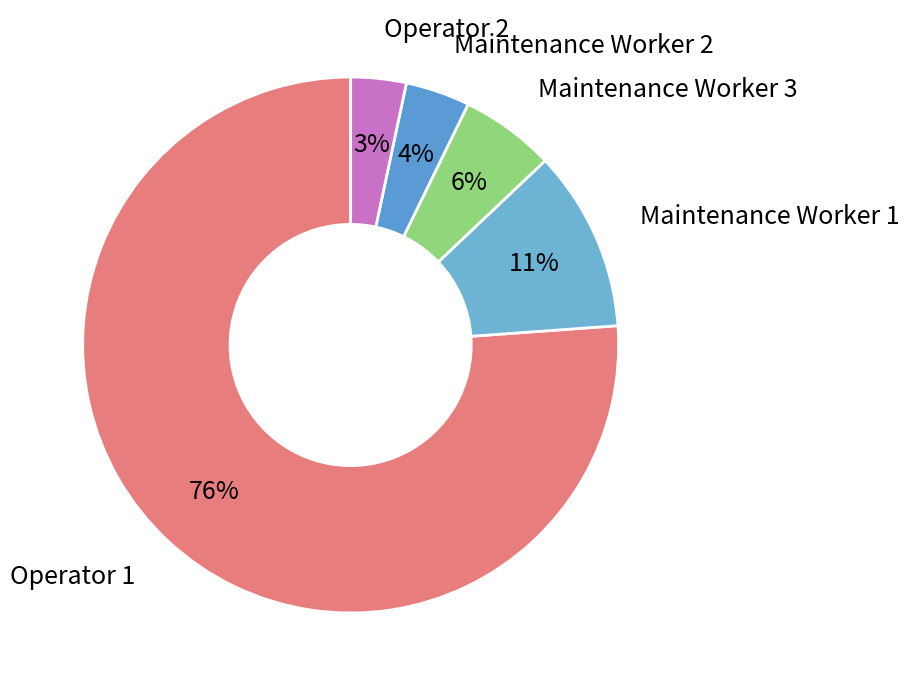

Does any single category account for the majority?

Yes